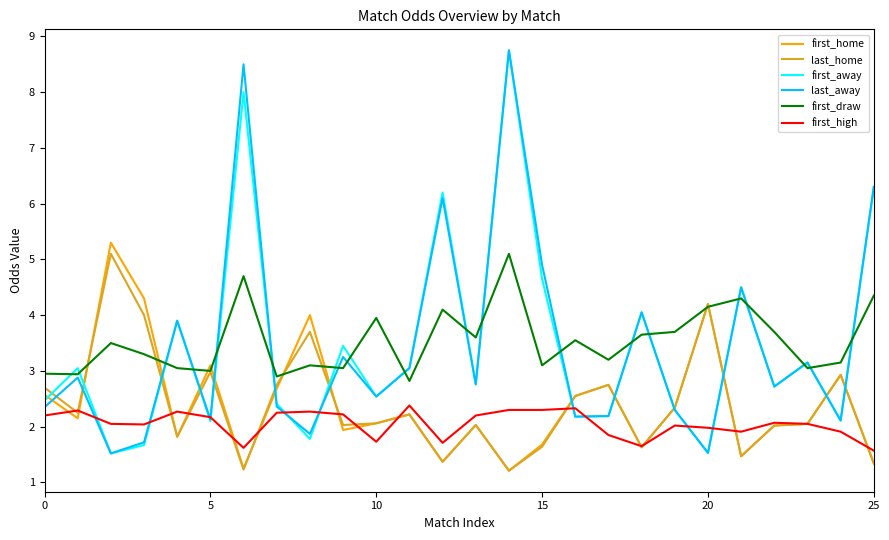

What is the difference between the maximum and second lowest values in the first_away series?

7.2